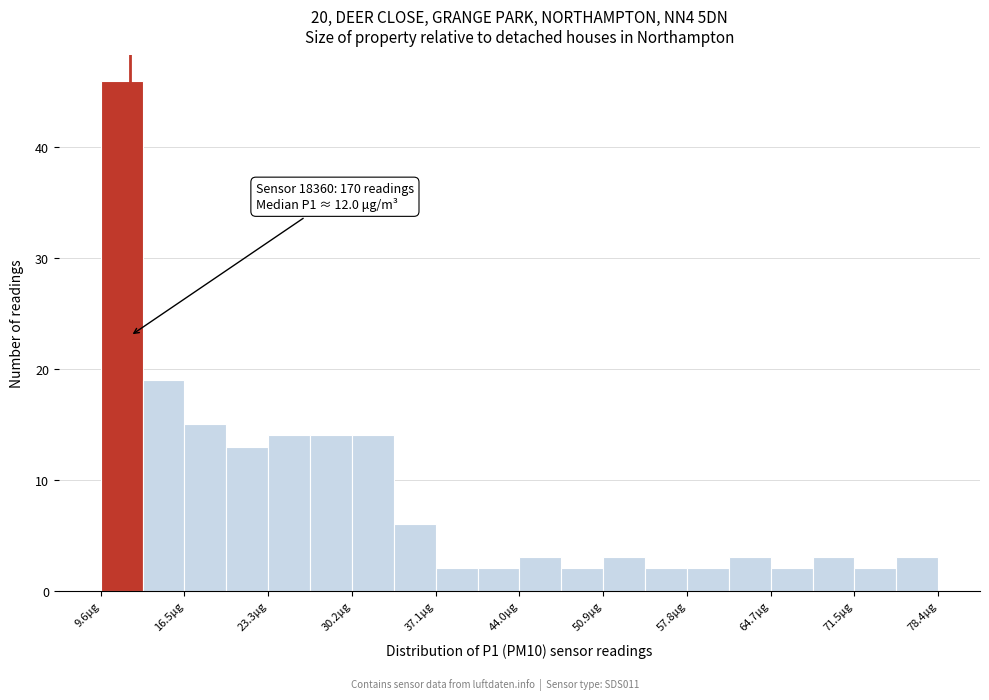

Read against the x-axis, roughly where is the centre of the tallest bar?

11